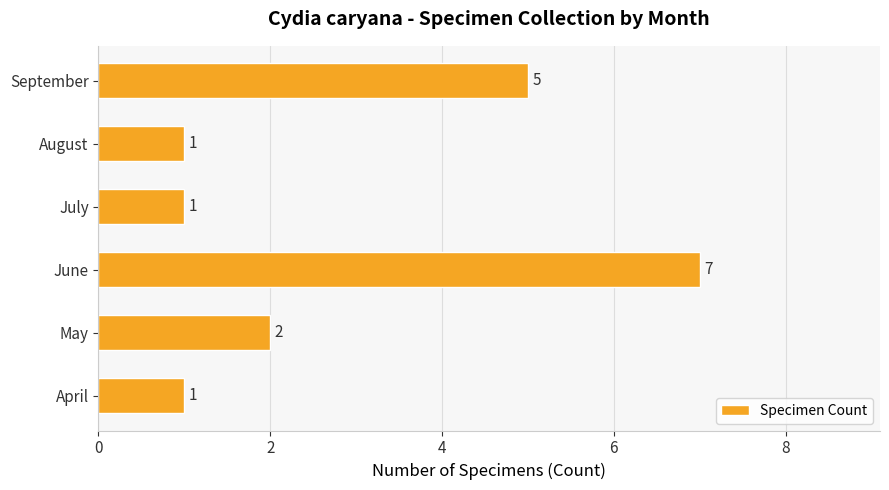

Which has a higher value, September or June?

June